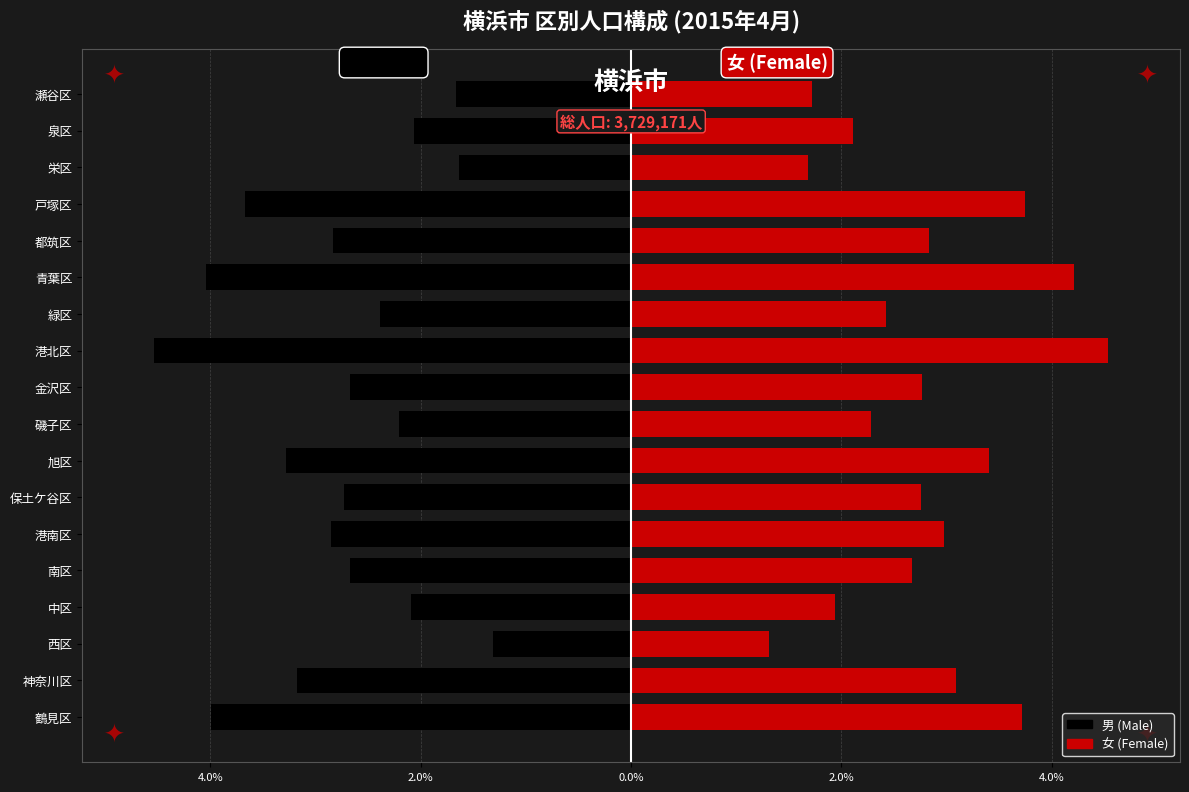

What is the minimum value for 男?

-4.5